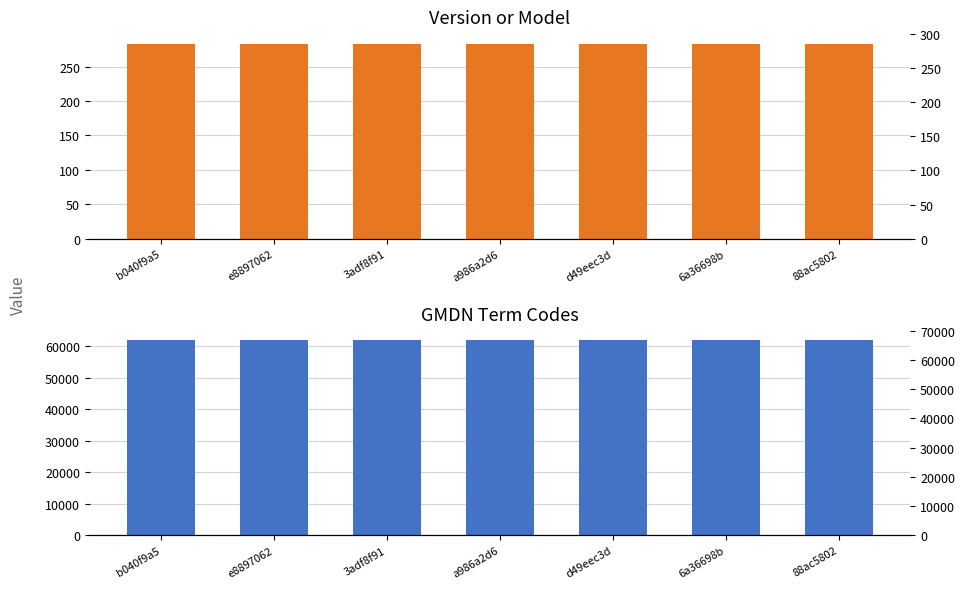

The value of GMDN Term Codes at 3adf8f91 is 14858. True or false?

False